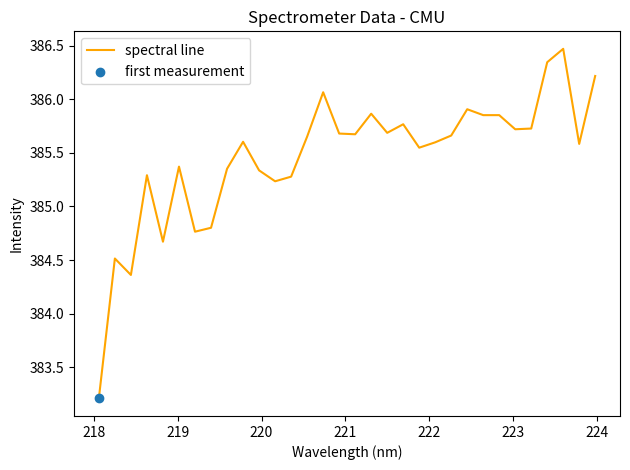

What is the smallest value displayed?

383.2